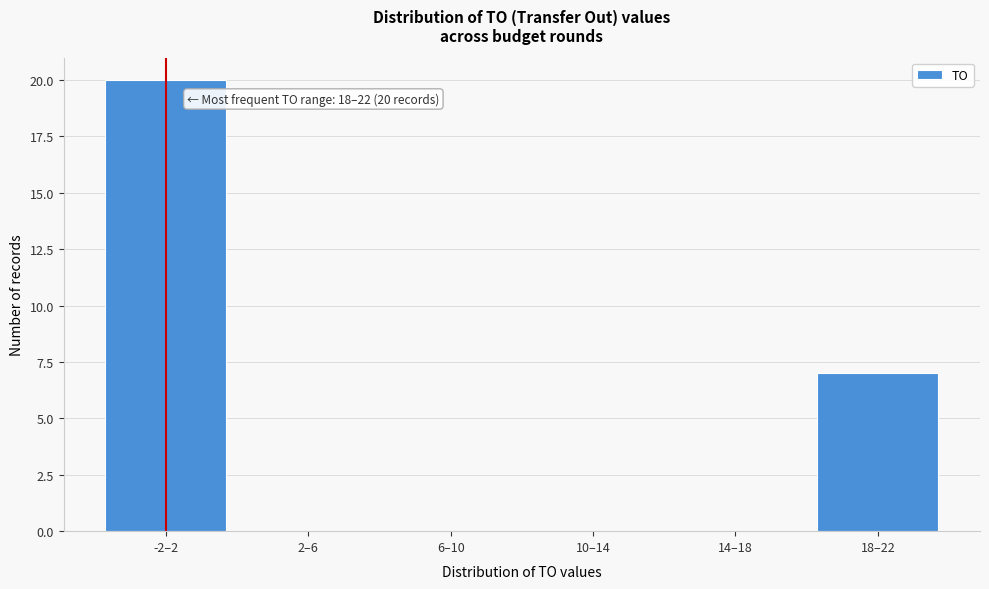

Reading left to right, what are all the values shown in this chart?

-2–2=20	2–6=0	6–10=0	10–14=0	14–18=0	18–22=7